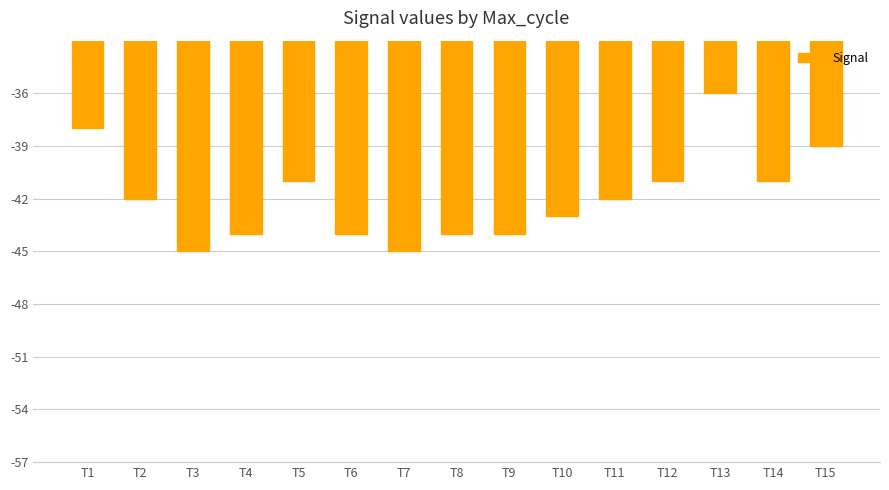

What is the change in value from T1 to T4?

-6